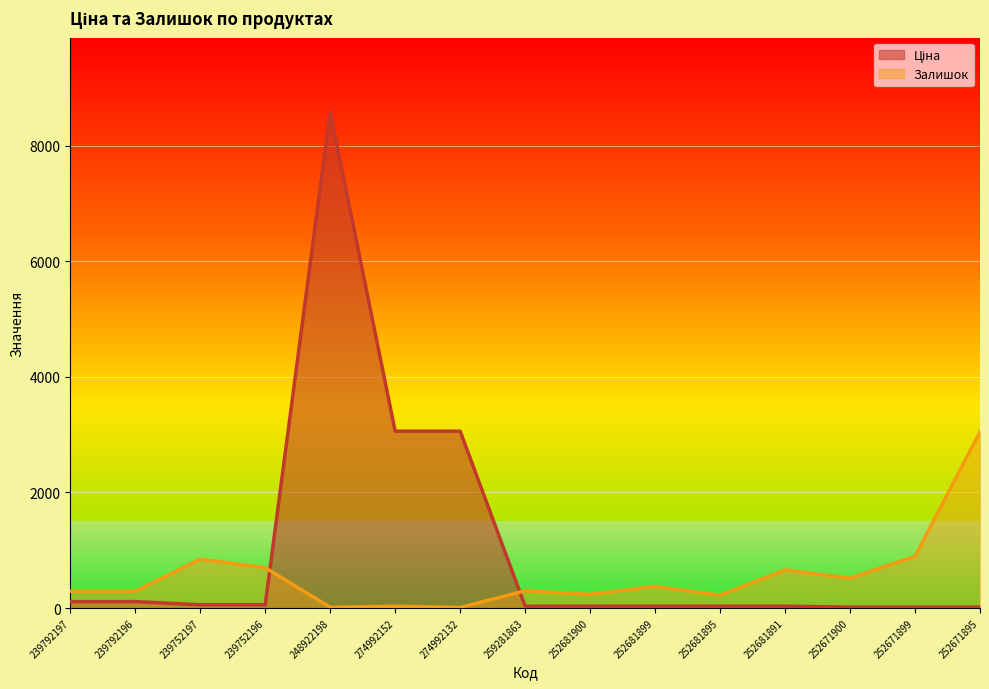

What is the total value across all series at 239792197?

400.6